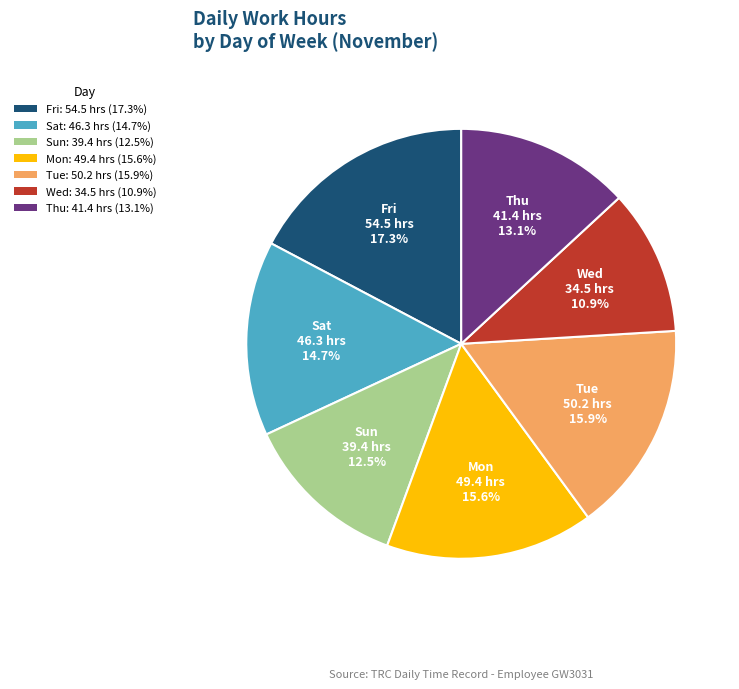

The Sat slice represents 4% of the pie. True or false?

False